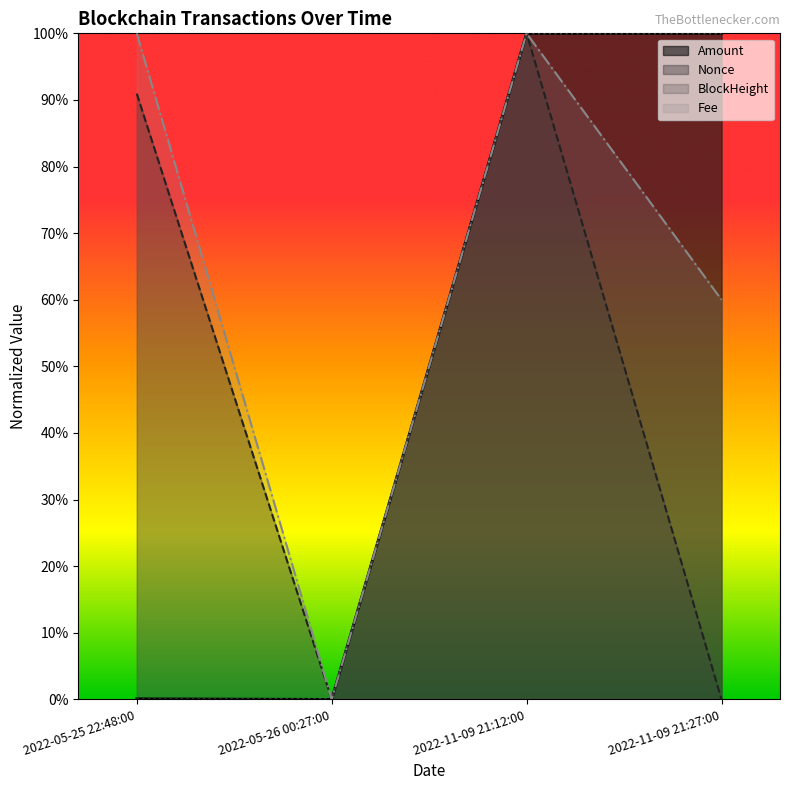

Where is Fee nearest to the value 50?

2022-11-09 21:27:00